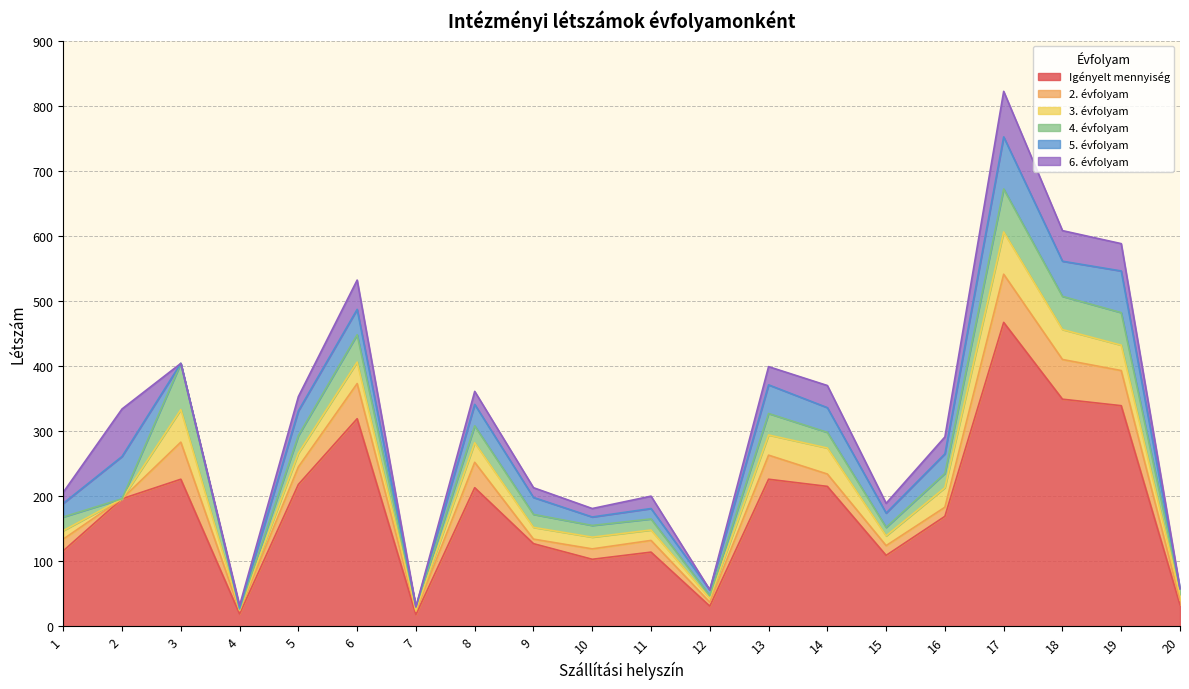

True or false: Igényelt mennyiség and 4. évfolyam intersect in this chart.

False